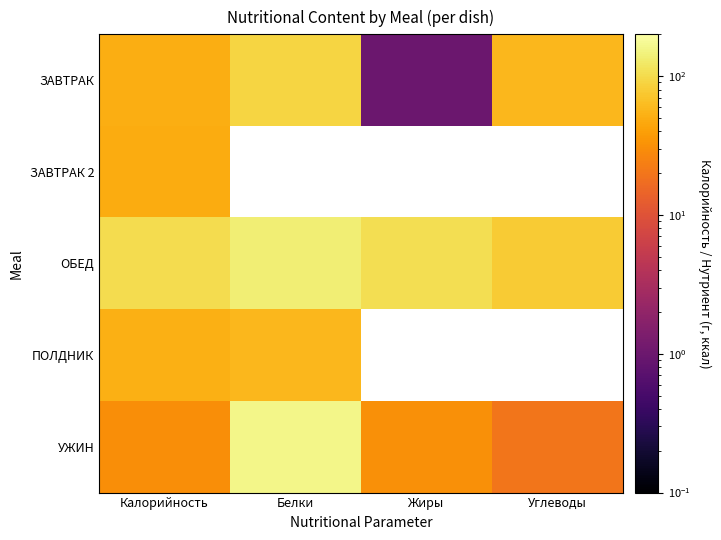

What is the difference between the highest and lowest values at Белки?

101.4